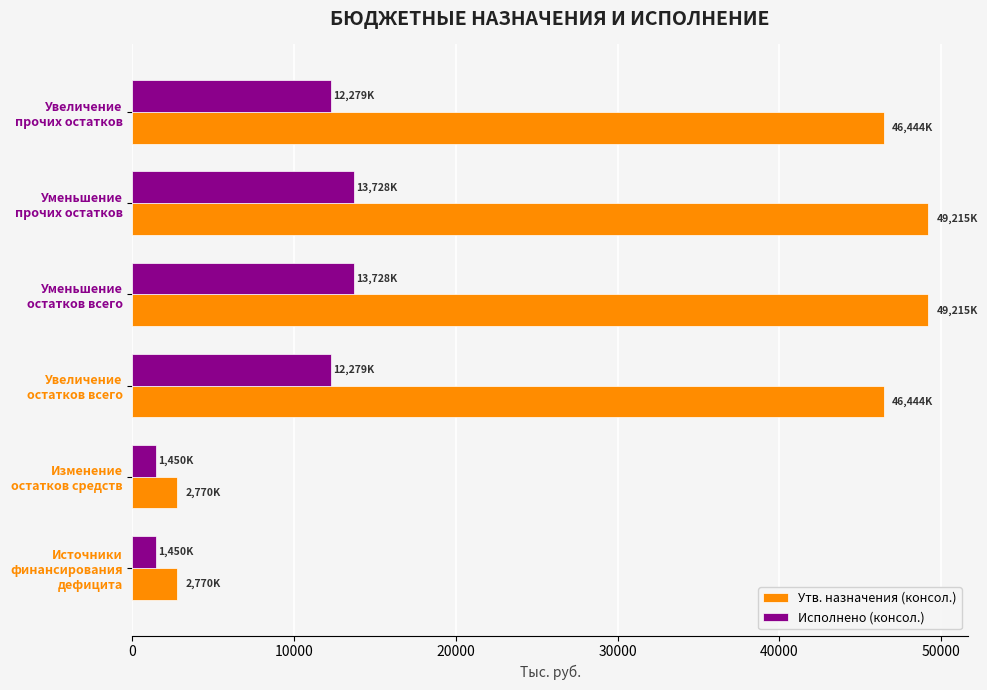

List the series in order of their overall mean, highest first.

Утв. назначения (консол.), Исполнено (консол.)